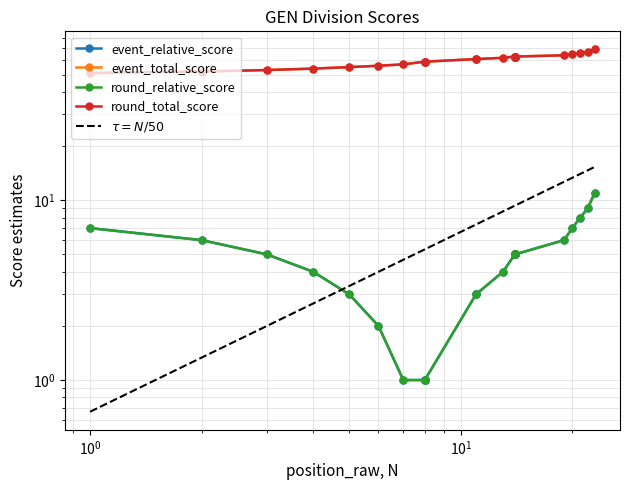

True or false: event_relative_score and event_total_score intersect in this chart.

False